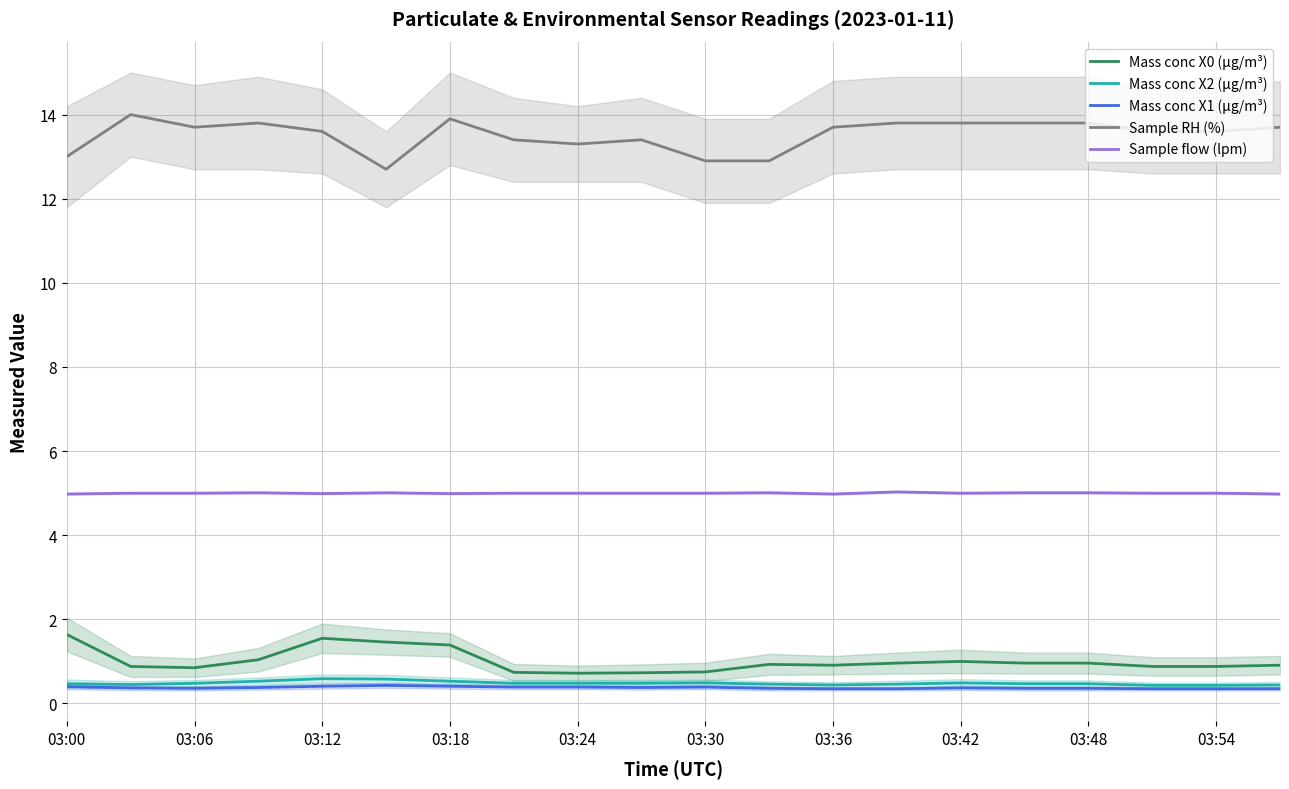

Is it true that Mass conc X0 (μg/m³) equals 1.4 at 03:18?

True